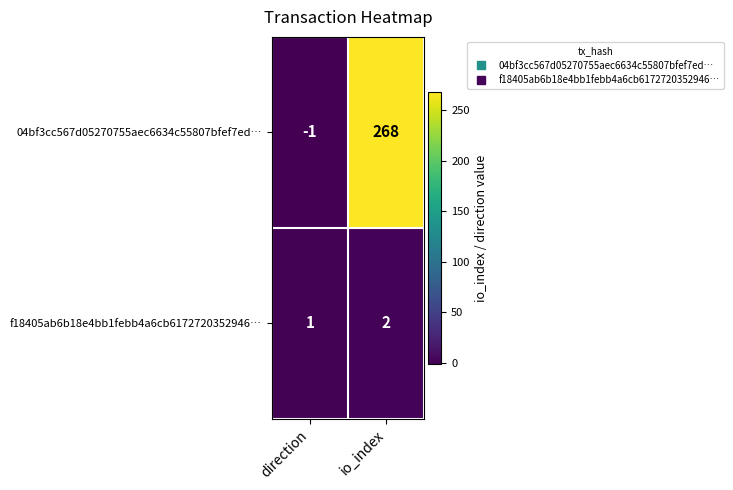

Which label corresponds to the smallest value in the chart?

direction